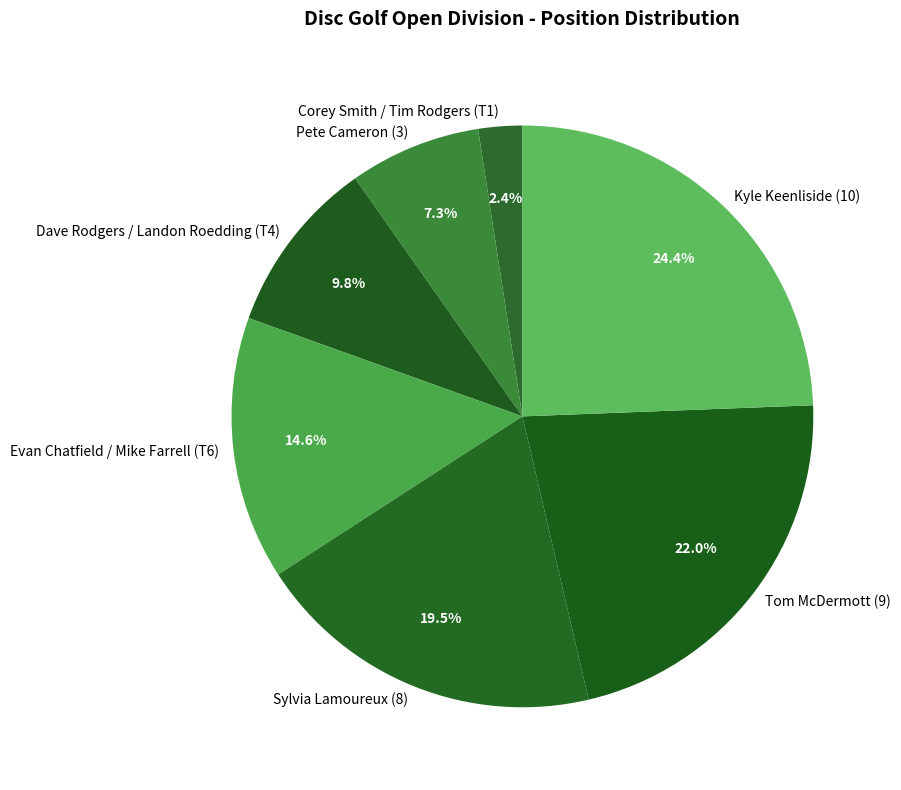

Which slice is the smallest?

Corey Smith / Tim Rodgers (T1)